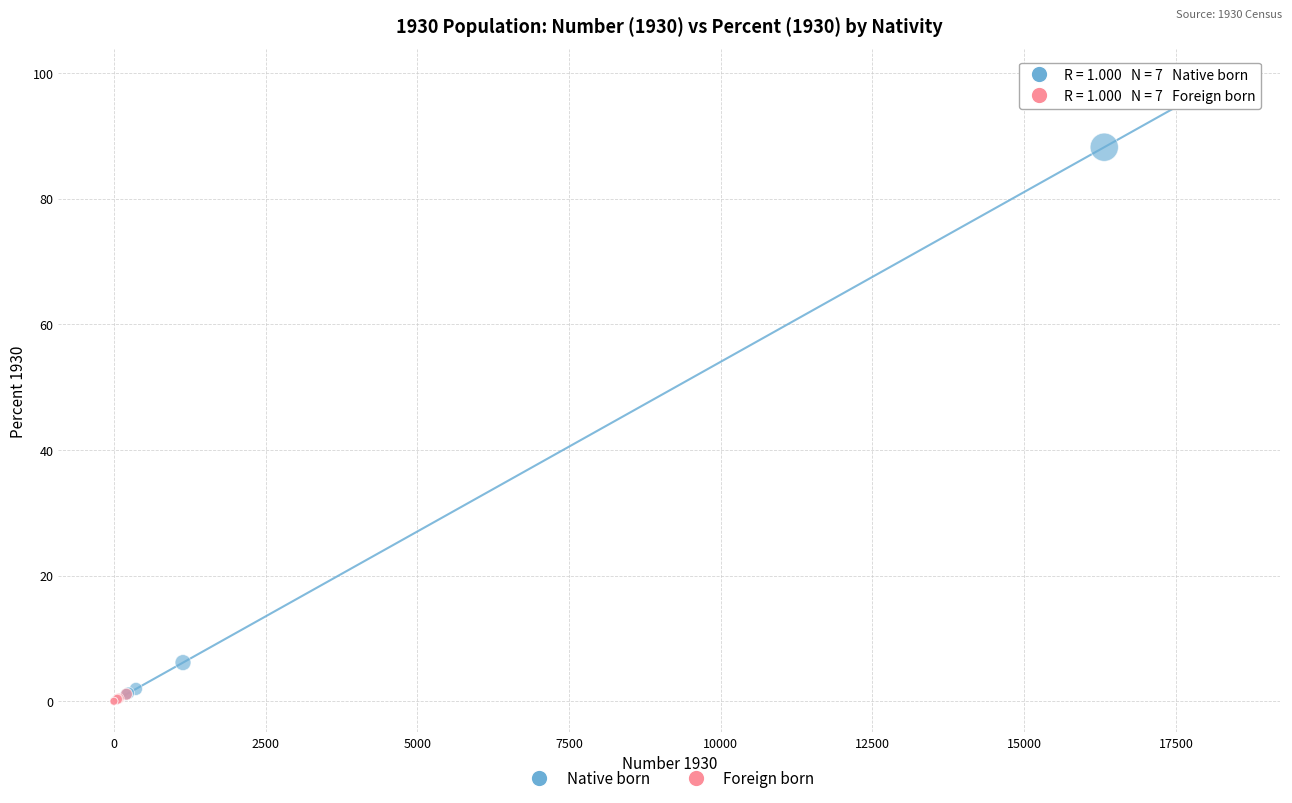

Which series has the widest spread of Y values?

Native born